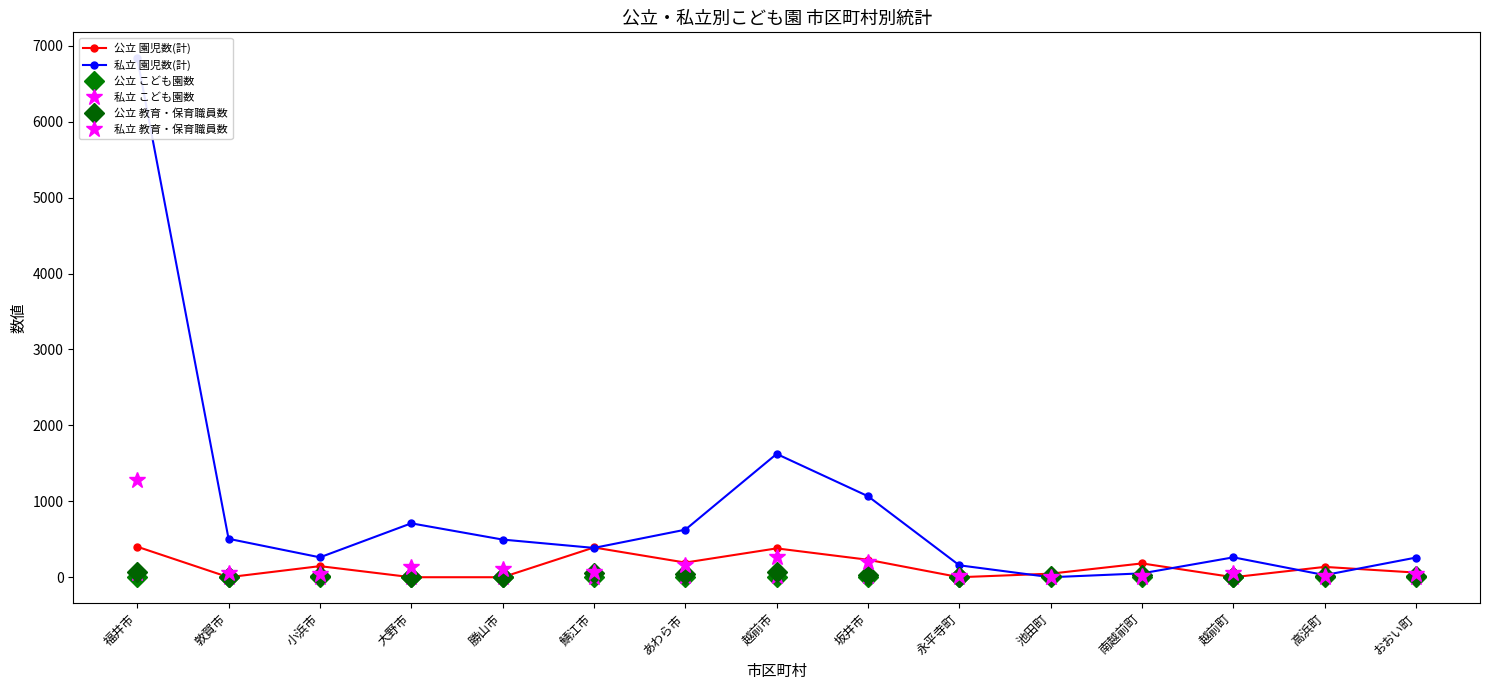

Reading left to right, transcribe all the data shown in this chart.

公立 園児数(計): 402	0	146	0	0	392	193	380	230	0	47	182	0	136	61
私立 園児数(計): 6835	506	262	710	496	386	626	1624	1067	157	0	51	262	28	259
公立 こども園数: 8	0	1	0	0	3	2	5	2	0	1	1	0	1	1
私立 こども園数: 59	3	2	8	7	2	10	13	10	1	0	1	5	1	3
公立 教育・保育職員数: 71	0	22	0	0	50	39	67	34	0	10	23	0	15	15
私立 教育・保育職員数: 1278	57	38	132	102	70	165	272	200	21	0	12	53	15	49